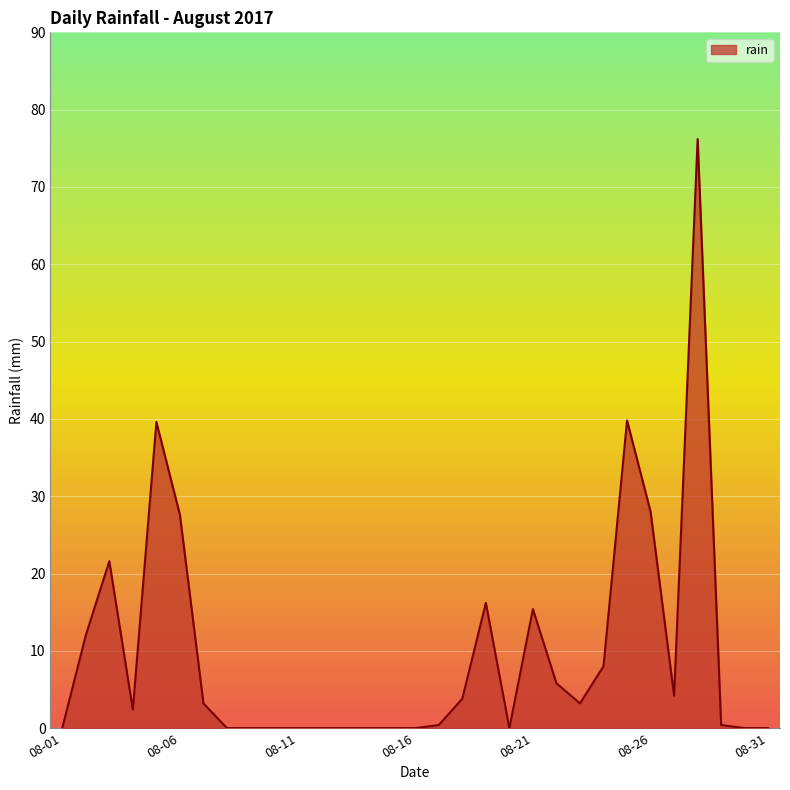

Does the chart display data point markers on the line(s)?

No